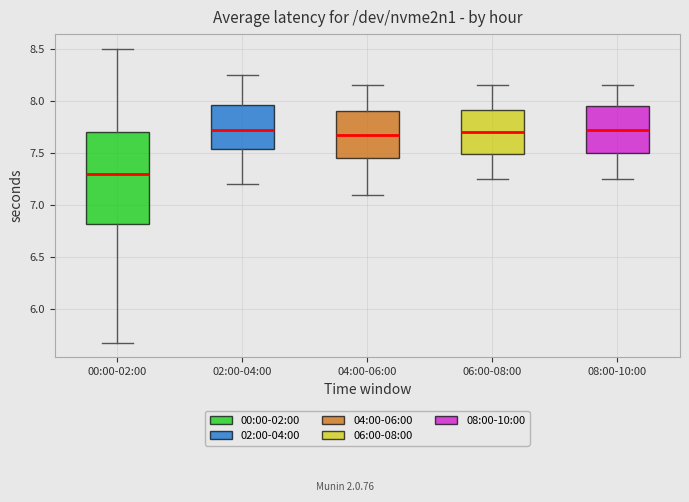

Reading left to right, transcribe this box plot: for each box, give where its median line is, the range the box spans, and where its two whiskers end, as read against the y-axis. The values are not printed on the chart, so give them approximately, as read against the axis.

00:00-02:00: median 7.30, box 6.80 to 7.70, whiskers 5.70 to 8.50
02:00-04:00: median 7.75, box 7.55 to 7.95, whiskers 7.20 to 8.25
04:00-06:00: median 7.70, box 7.45 to 7.90, whiskers 7.10 to 8.15
06:00-08:00: median 7.70, box 7.50 to 7.90, whiskers 7.25 to 8.15
08:00-10:00: median 7.75, box 7.50 to 7.95, whiskers 7.25 to 8.15